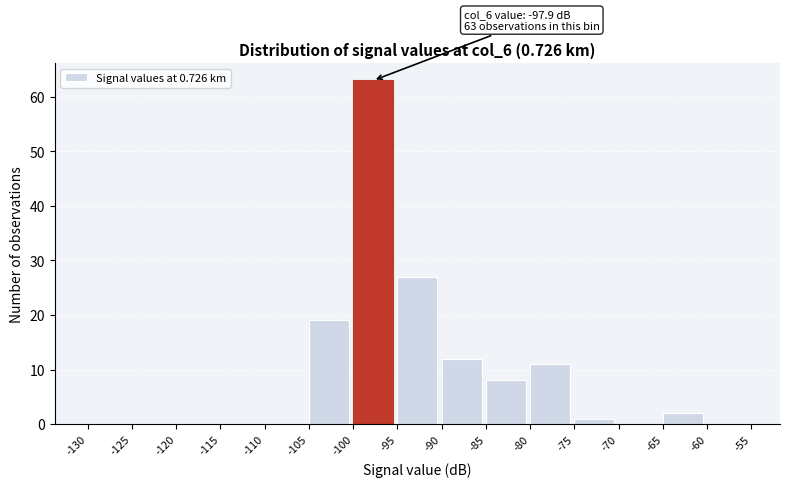

Which range on the x-axis has the tallest bar?

-100 to -95